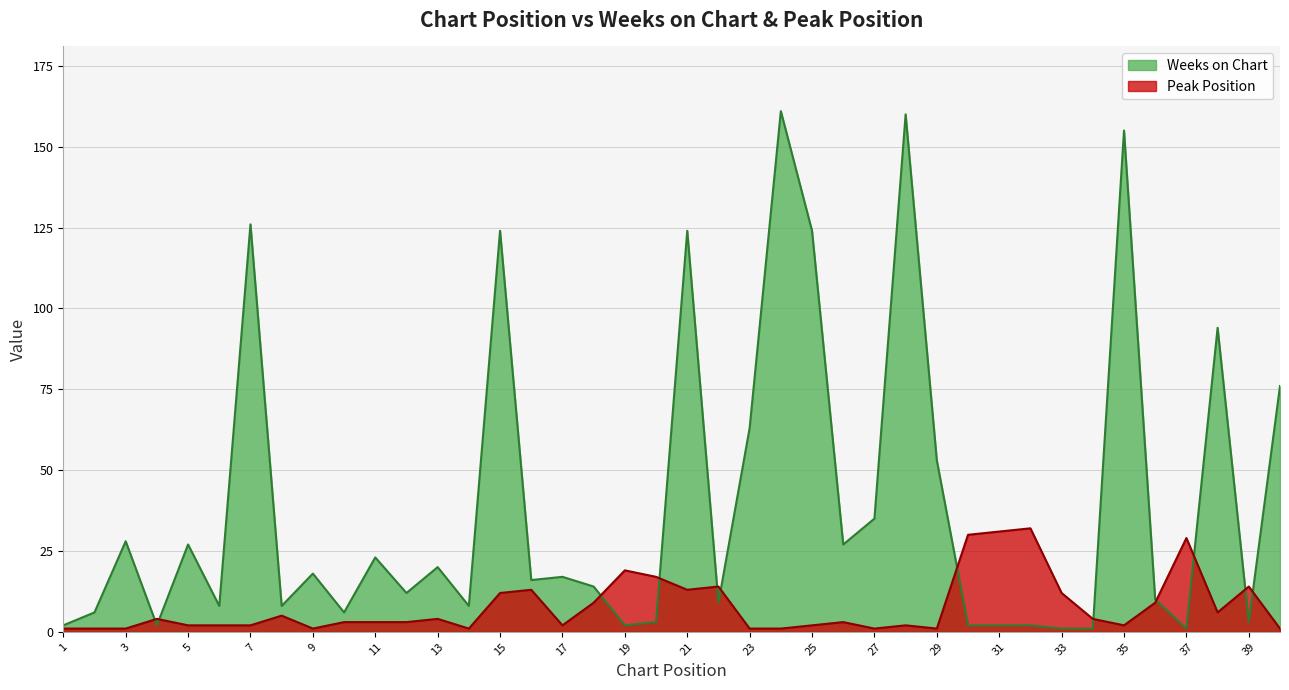

What are all the series names shown in the legend?

Weeks on Chart, Peak Position